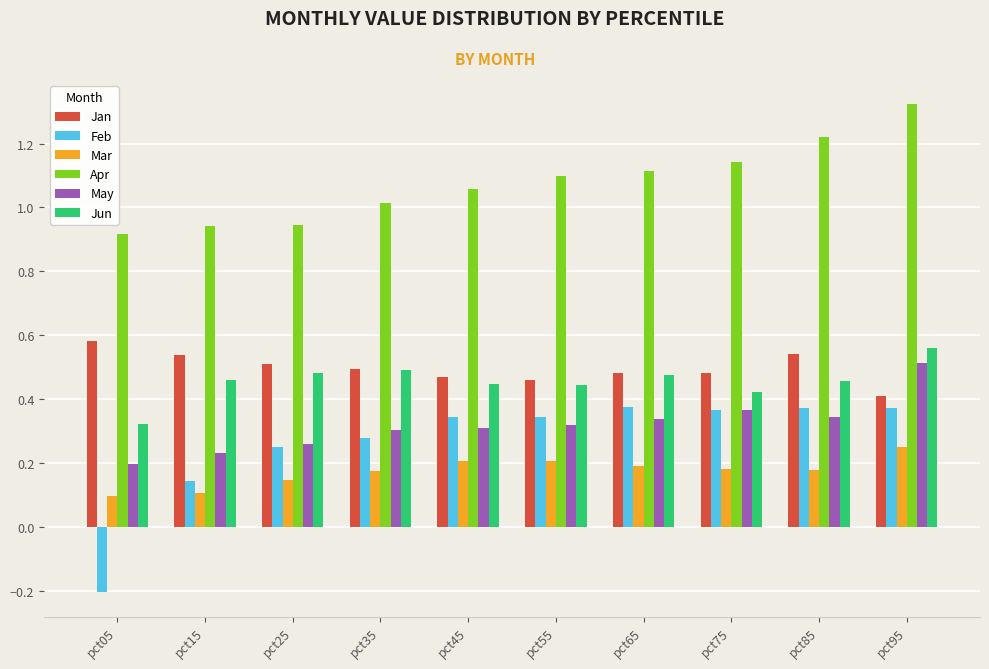

List the series in order of their peak value, highest first.

Apr, Jan, Jun, May, Feb, Mar